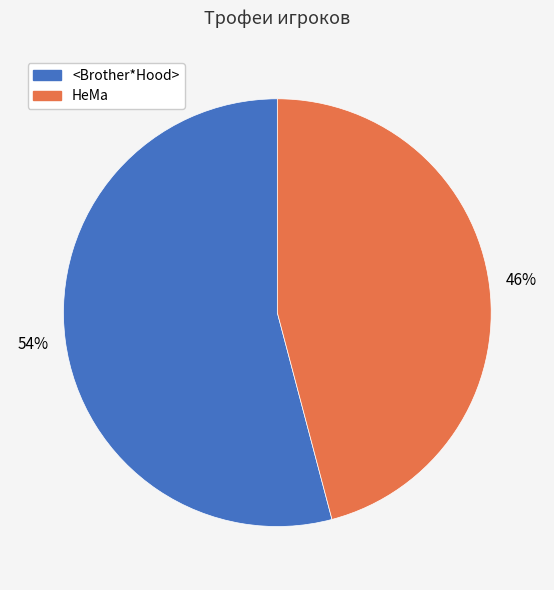

What is the ratio of the value at <Brother*Hood> to the value at HeMa?

1.2